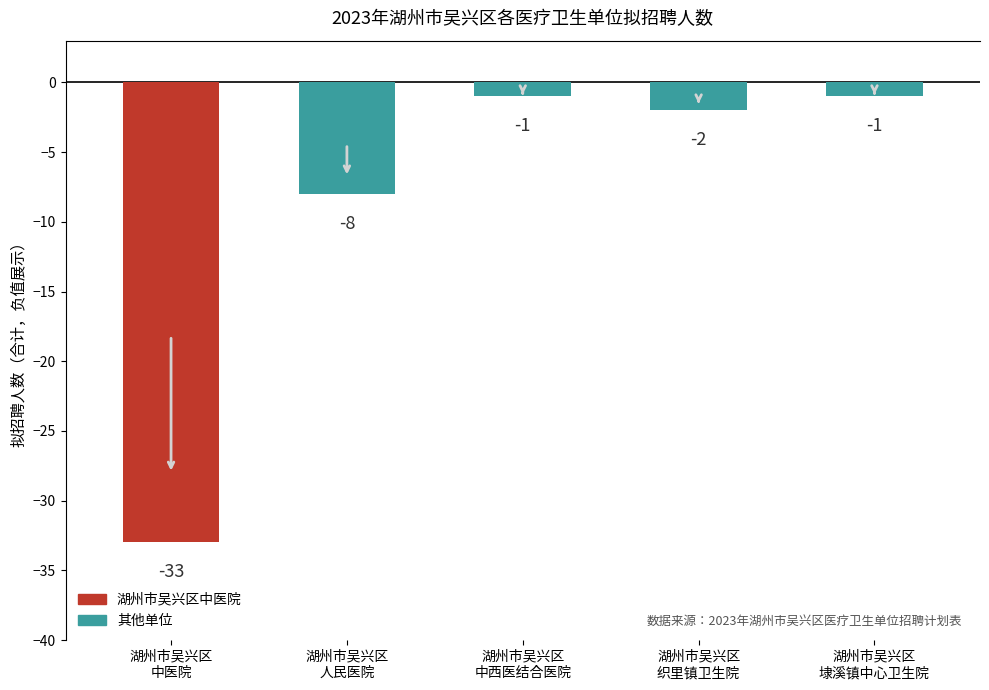

Where is the data nearest to the value -17?

湖州市吴兴区
人民医院